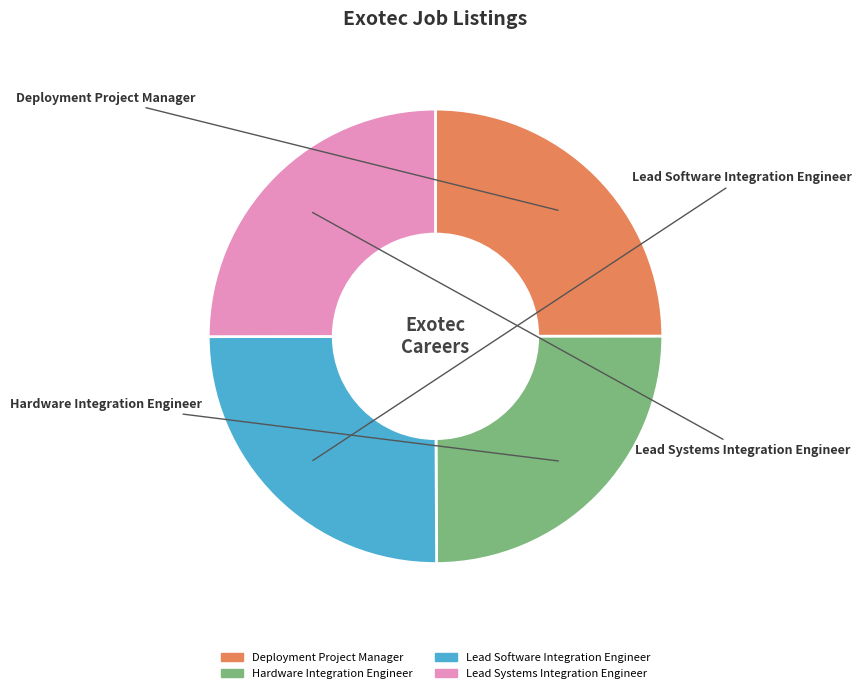

True or false: Lead Software Integration Engineer accounts for 34% of the total.

False